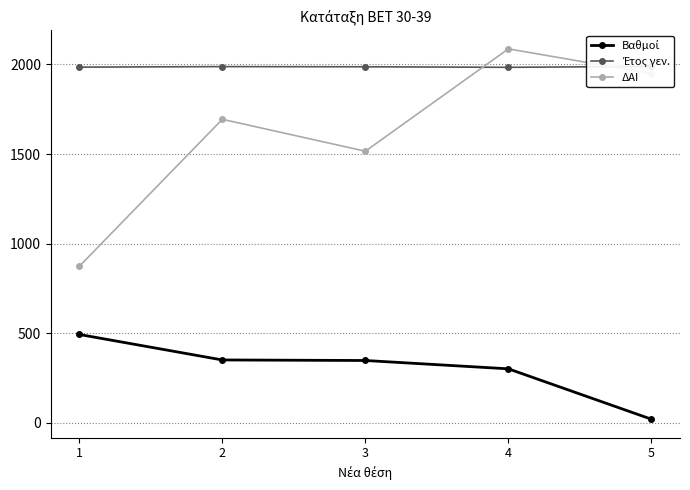

What is the approximate value of ΔΑΙ at 1?

874.0